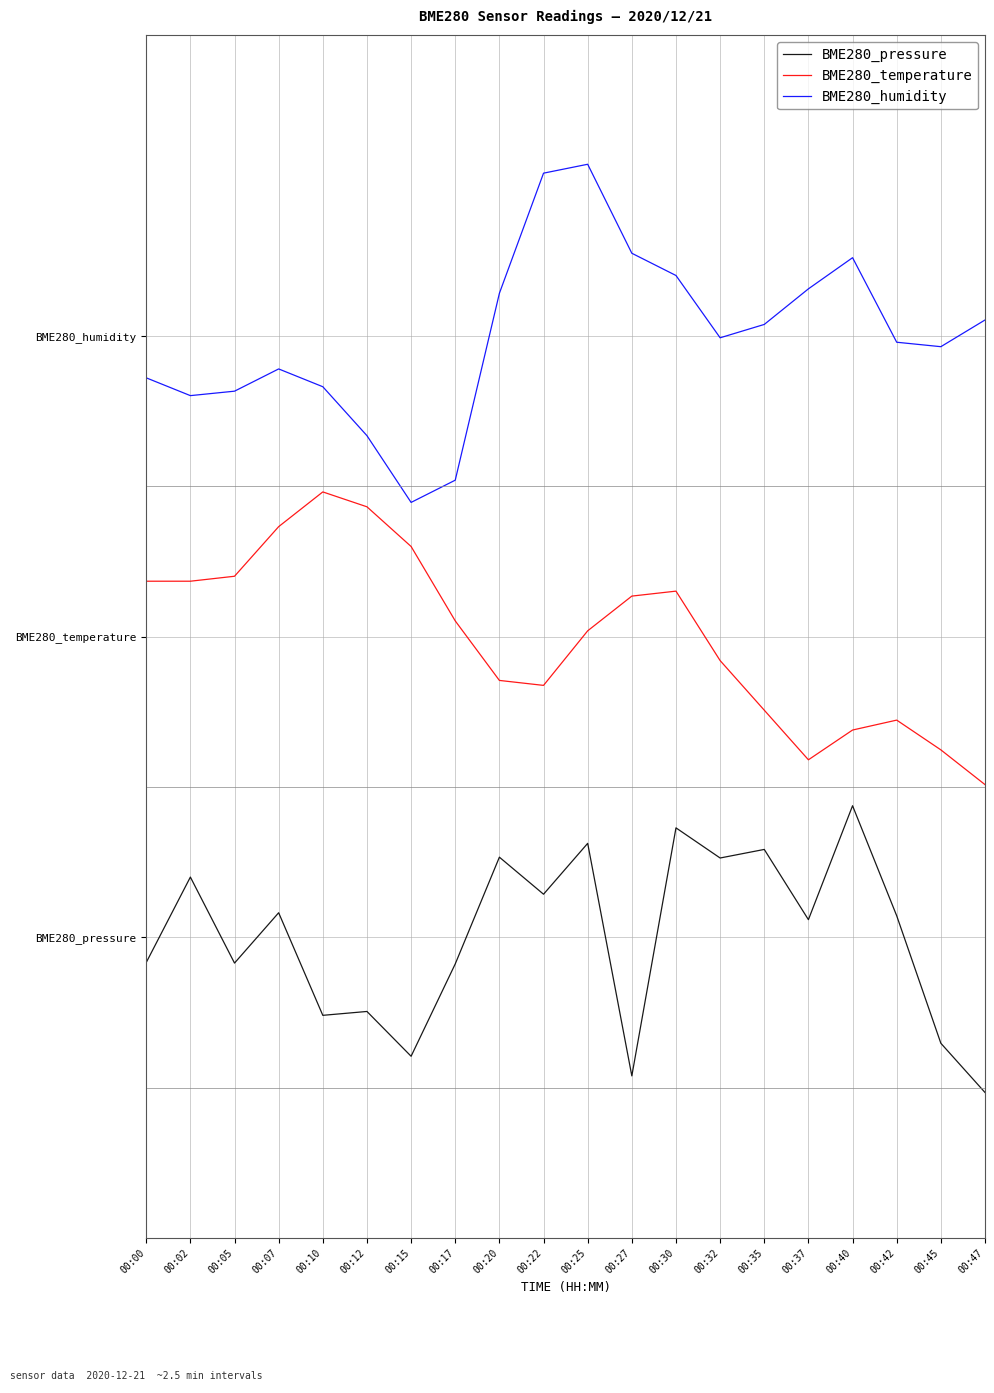

What are all the series names shown in the legend?

BME280_pressure, BME280_temperature, BME280_humidity